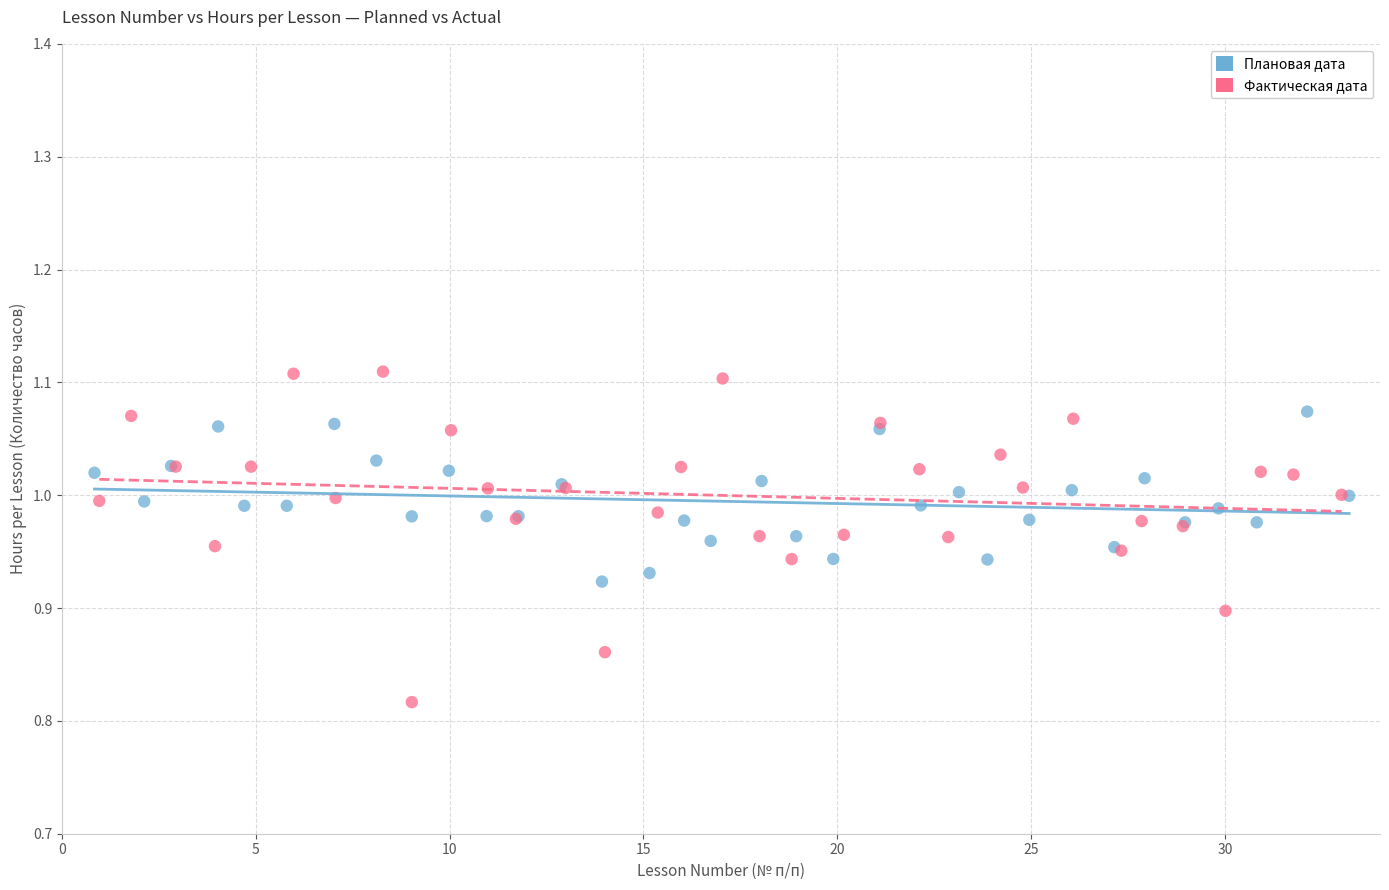

Which series has the widest spread of Y values?

Фактическая дата